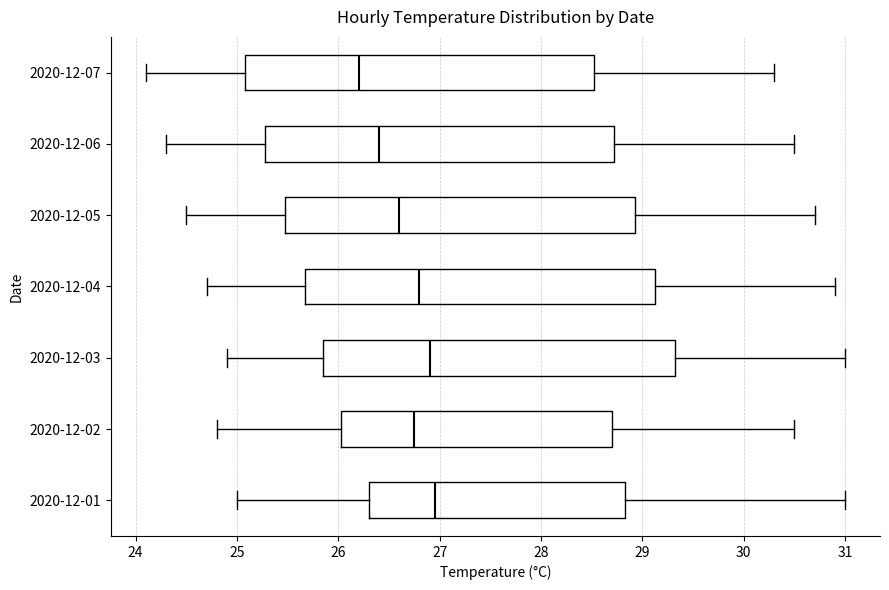

Which box has the furthest to the left median line?

2020-12-07